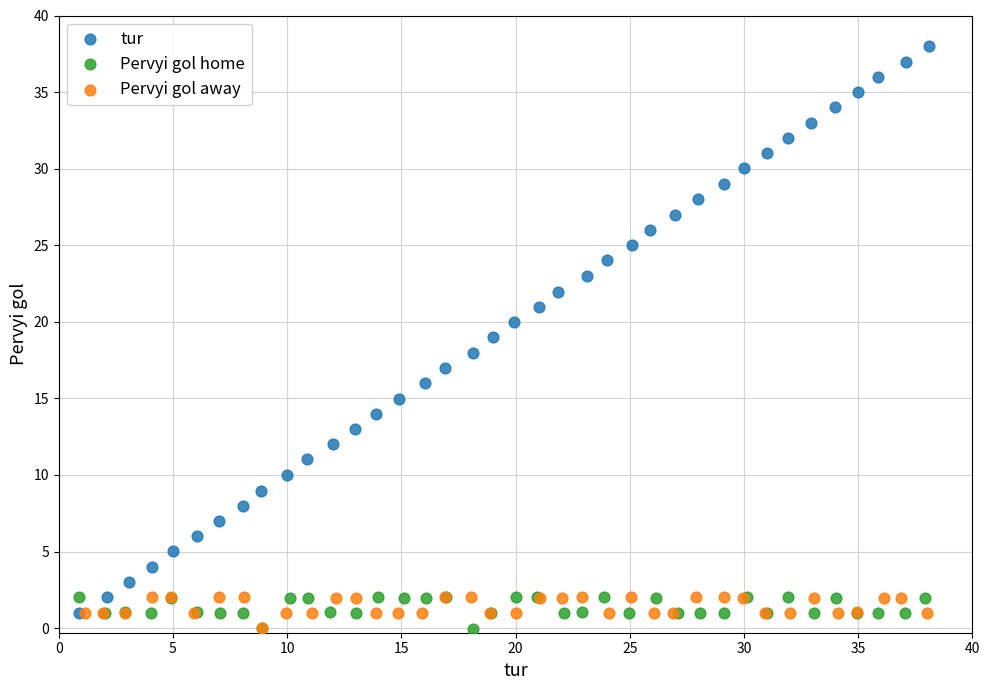

Which series has the widest spread of Y values?

tur